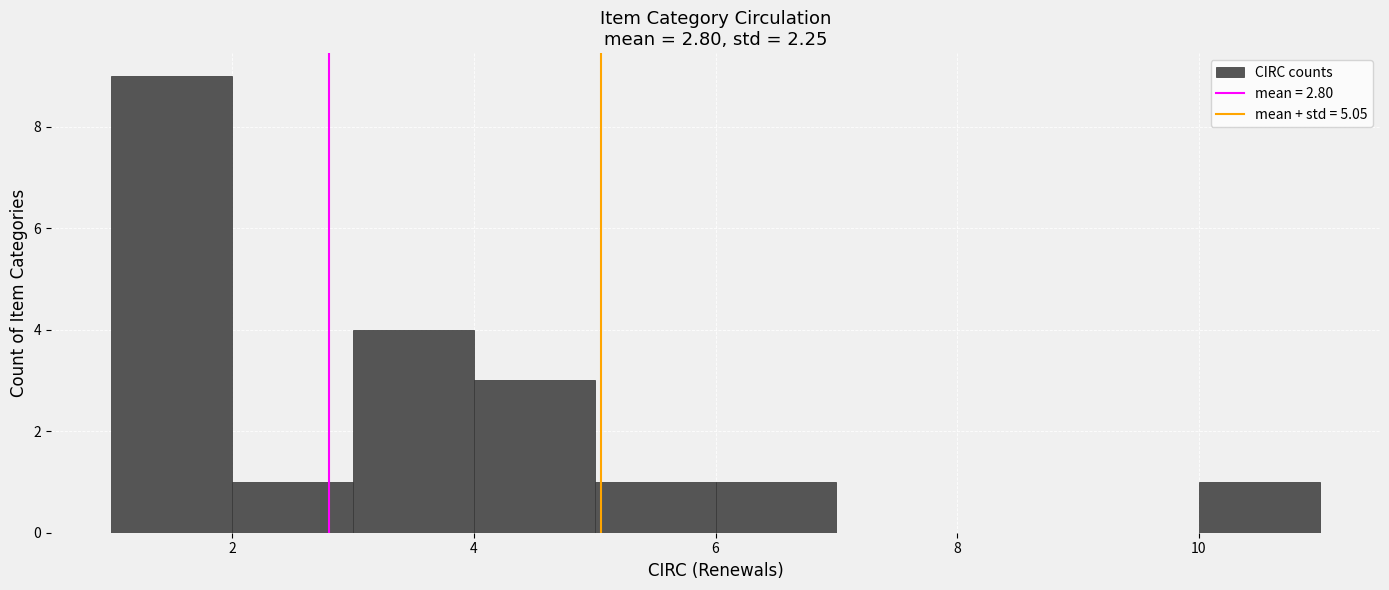

How tall is the bar that spans 5 to 6 on the x-axis? The values are not printed on the chart, so give them approximately, as read against the axis.

1